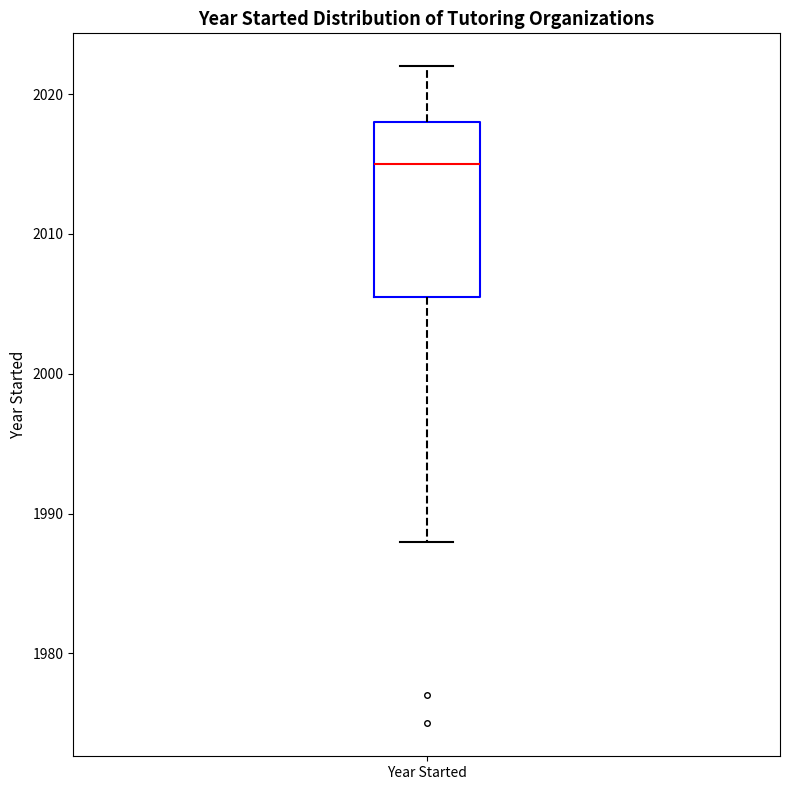

Transcribe this box plot: give where the median line is, the range the box spans, and where the two whiskers end, as read against the y-axis. The values are not printed on the chart, so give them approximately, as read against the axis.

median 2015, box 2006 to 2018, whiskers 1988 to 2022